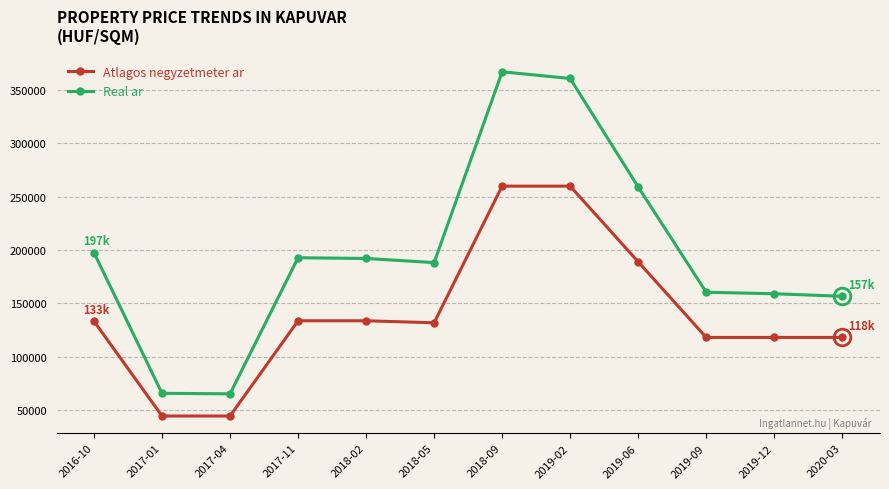

True or false: Atlagos negyzetmeter ar has a value of 118181 at 2019-09.

True